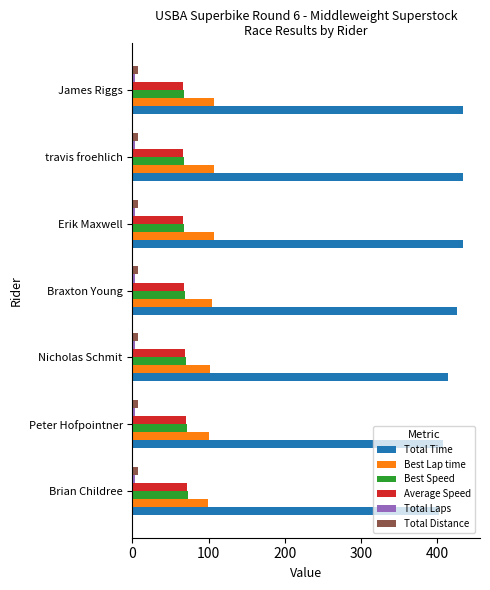

What is the greatest value displayed?

434.5